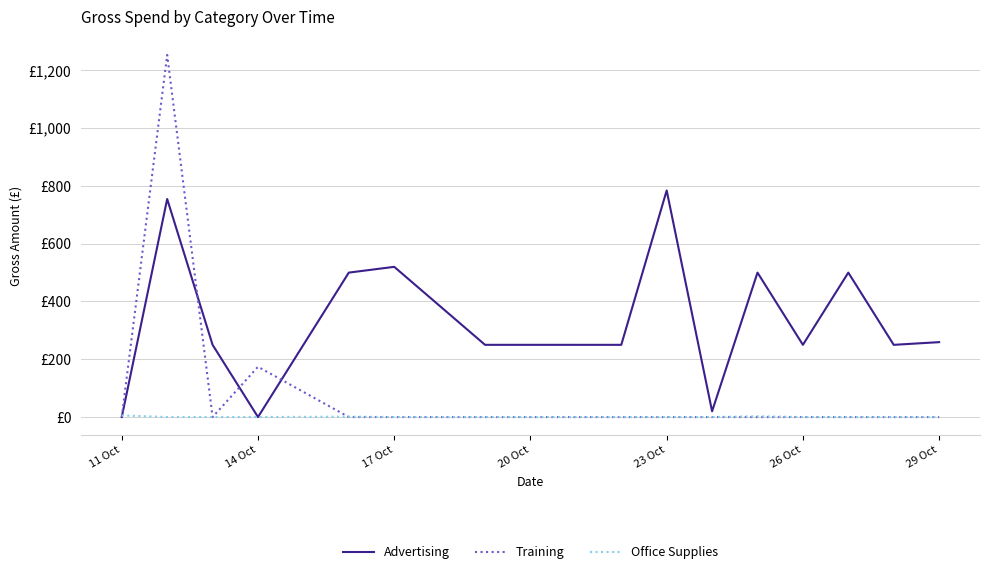

At how many categories does at least one series exceed 1103?

1